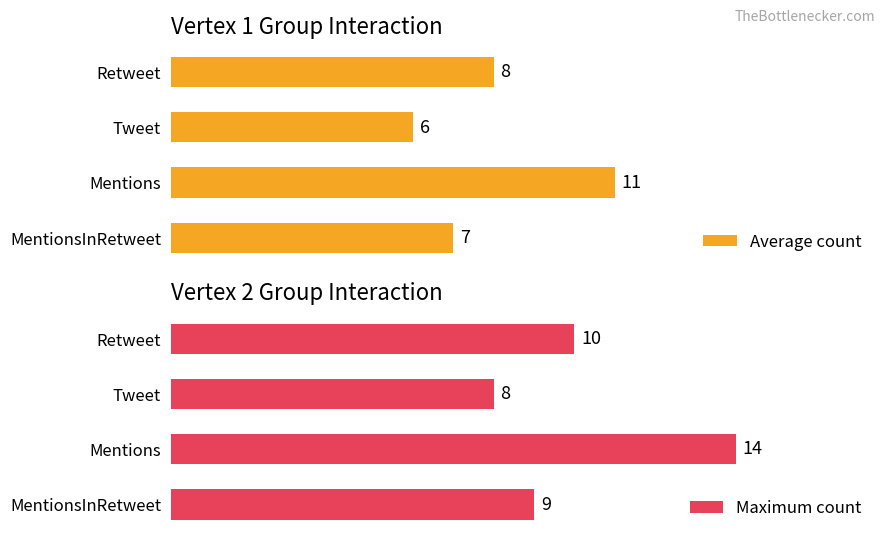

Reading right to left, transcribe all the data shown in this chart.

Average count: 7	11	6	8
Maximum count: 9	14	8	10